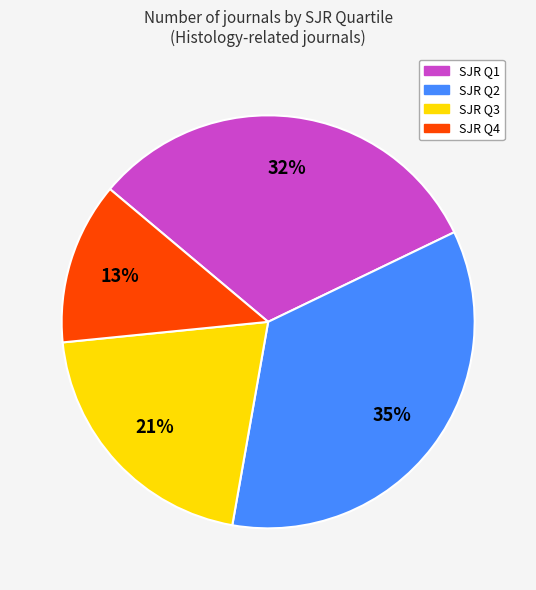

Does any single category account for the majority?

No